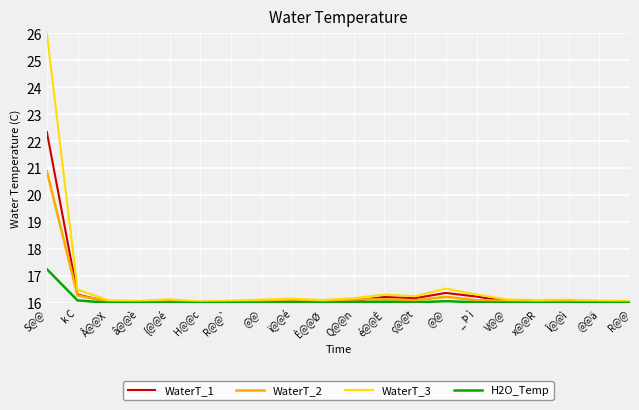

Does the chart display data point markers on the line(s)?

No